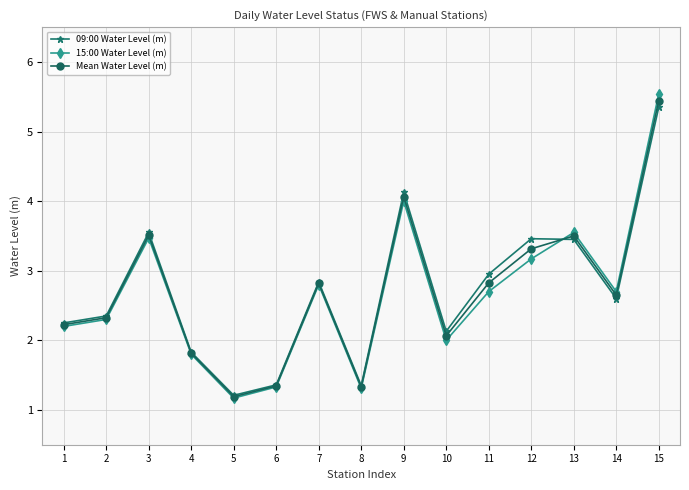

The value of 09:00 Water Level (m) at 11 is 4.3. True or false?

False